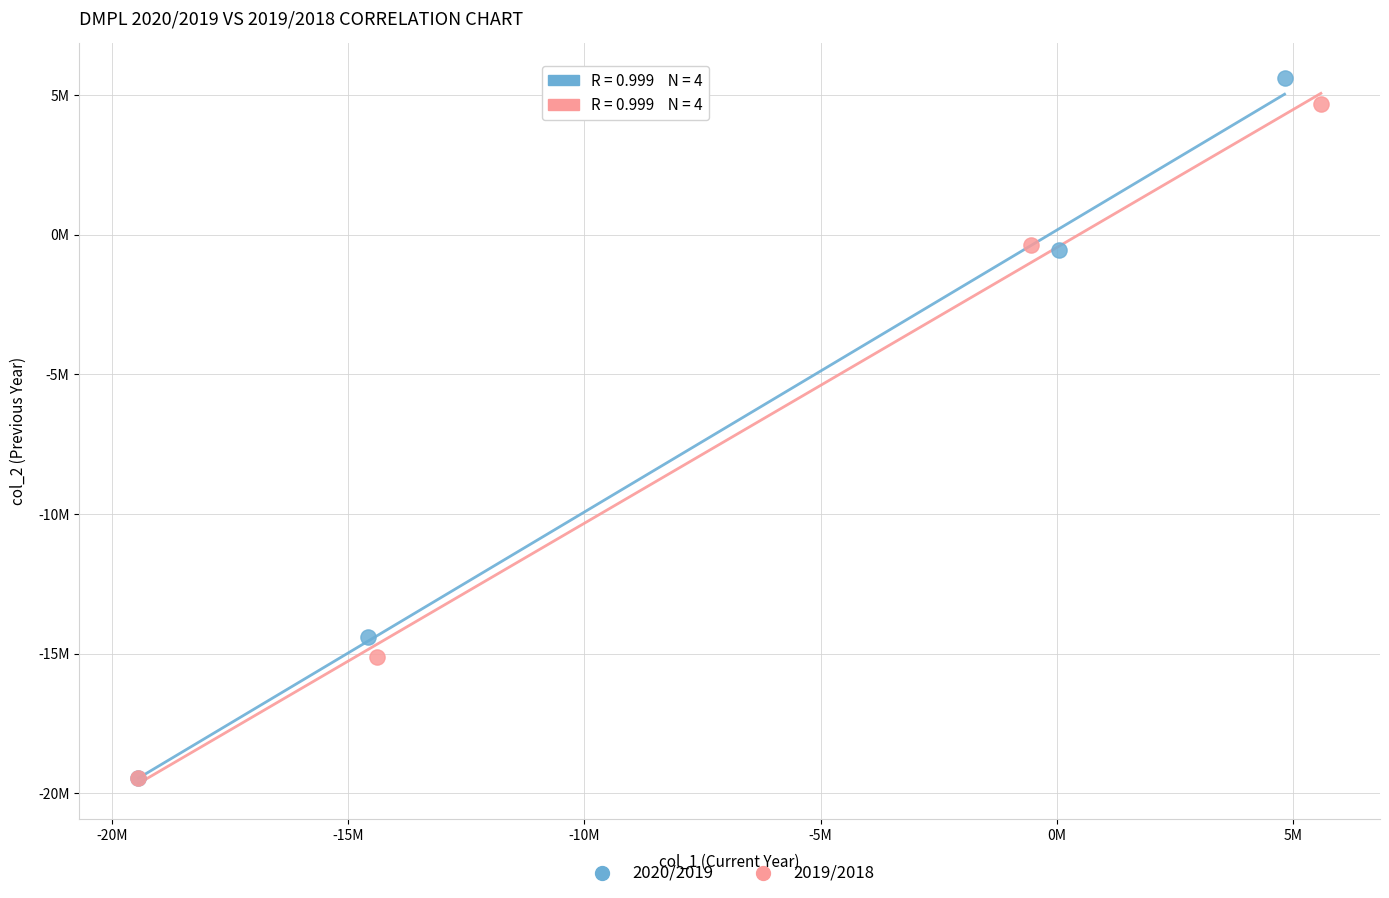

Which series has the largest Y range (max minus min)?

2020/2019